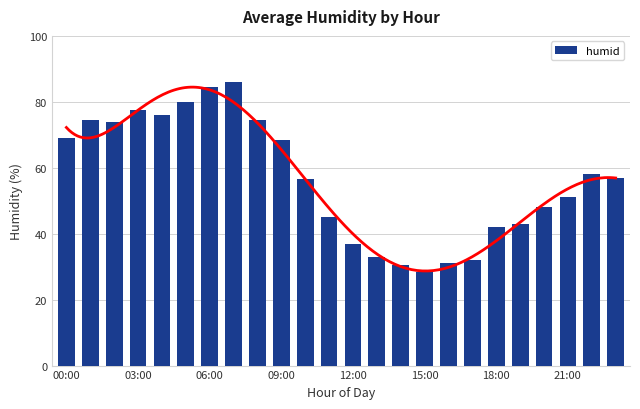

True or false: the data shows 30.5 at 14.

True